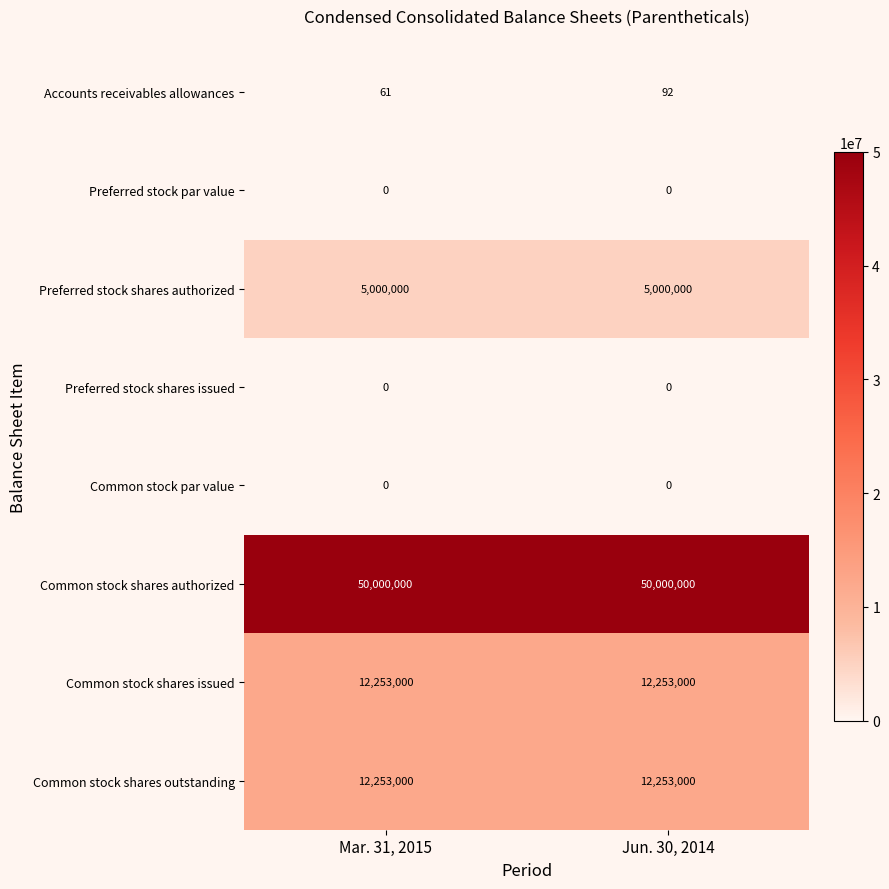

What is the spread (max minus min) of values at Mar. 31, 2015?

50000000